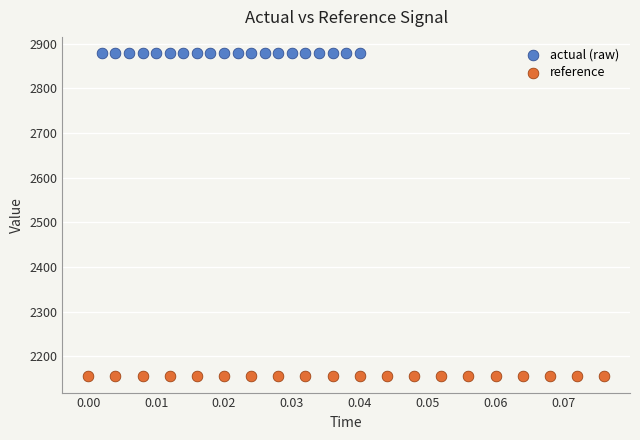

Which series contains the lowest Y value?

reference